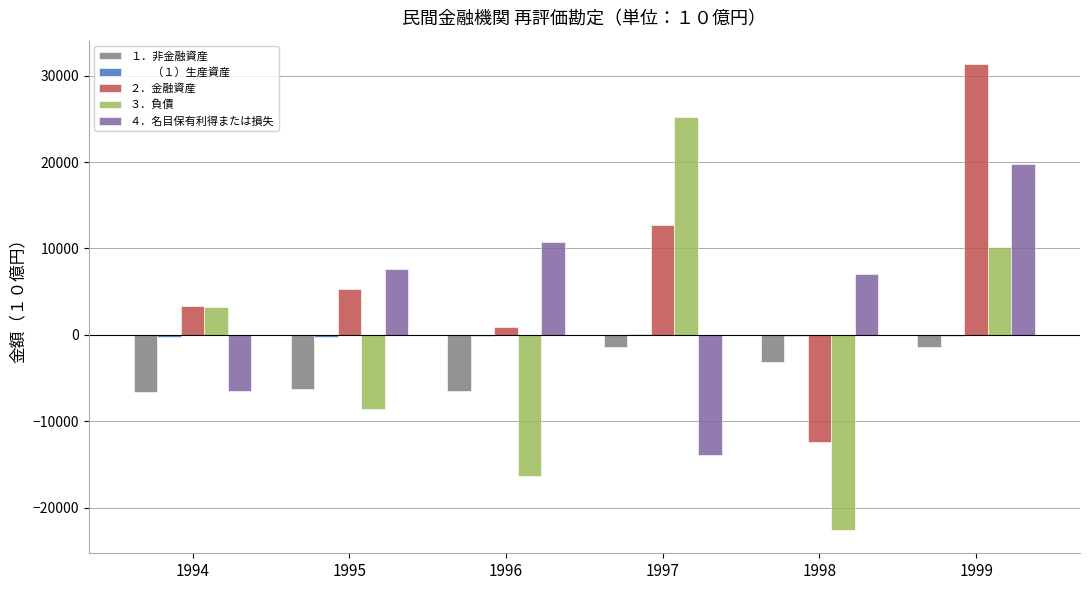

What is the maximum value shown in the chart?

31348.8